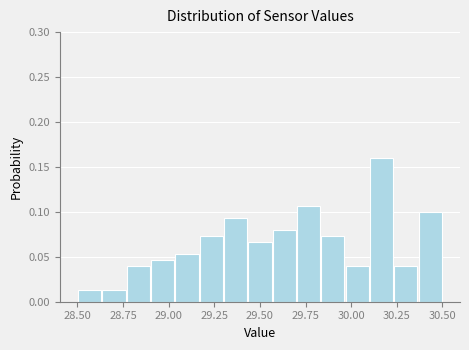

Around what value on the x-axis is the tallest bar? Give the approximate position of its centre, as read against the axis.

30.15